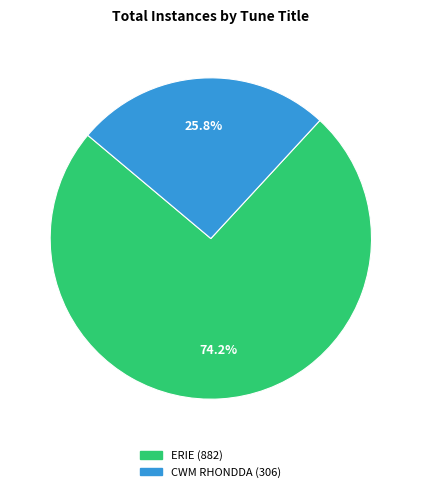

To the nearest percent, what is the difference between the ERIE and CWM RHONDDA slice percentages?

48%